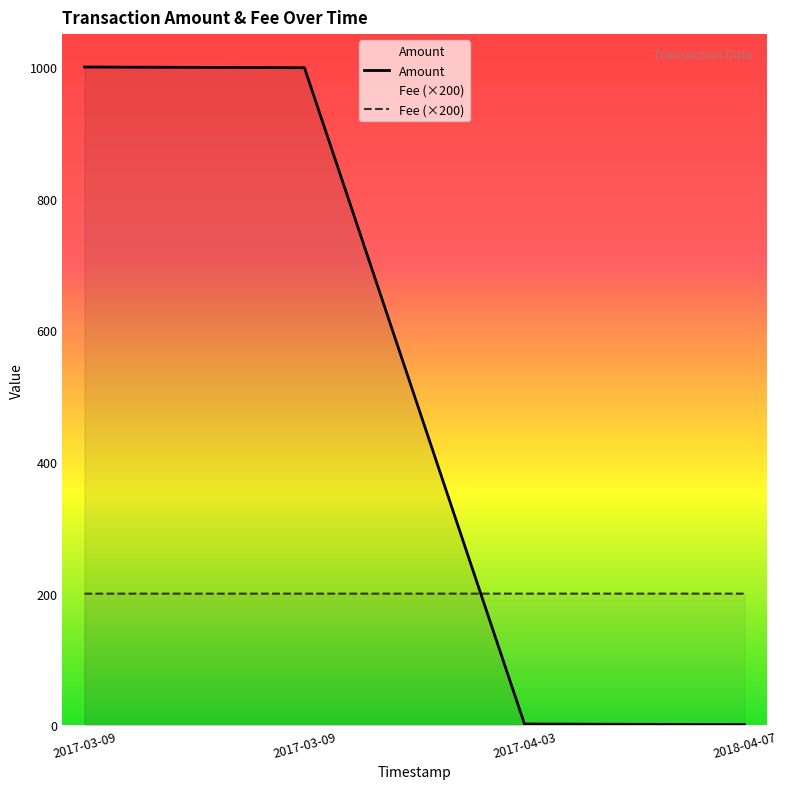

How many values are below 999?

2